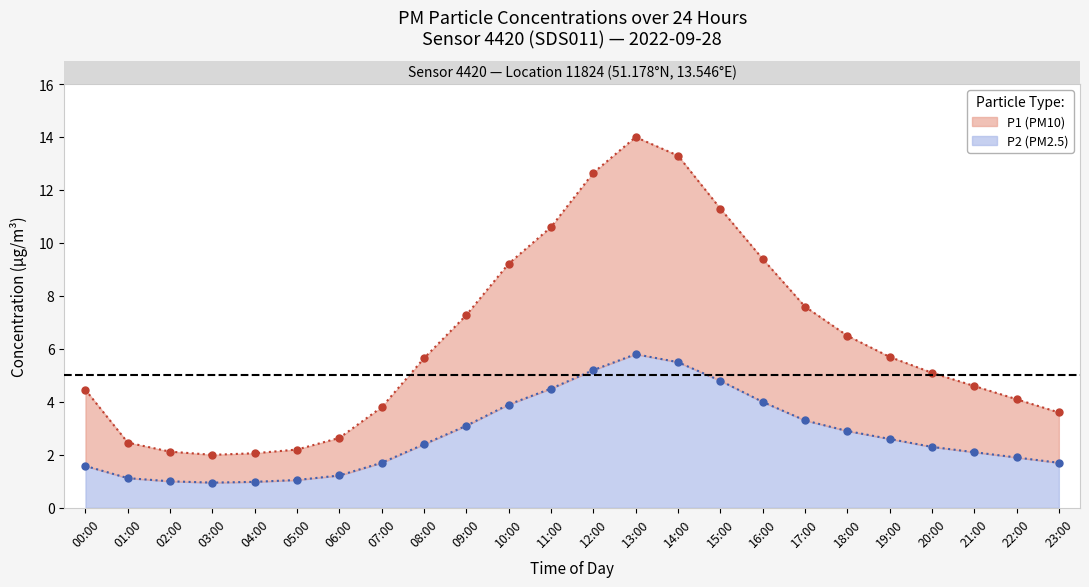

What is the sum of the P2 (base) values at 05:00 and 17:00?

4.3